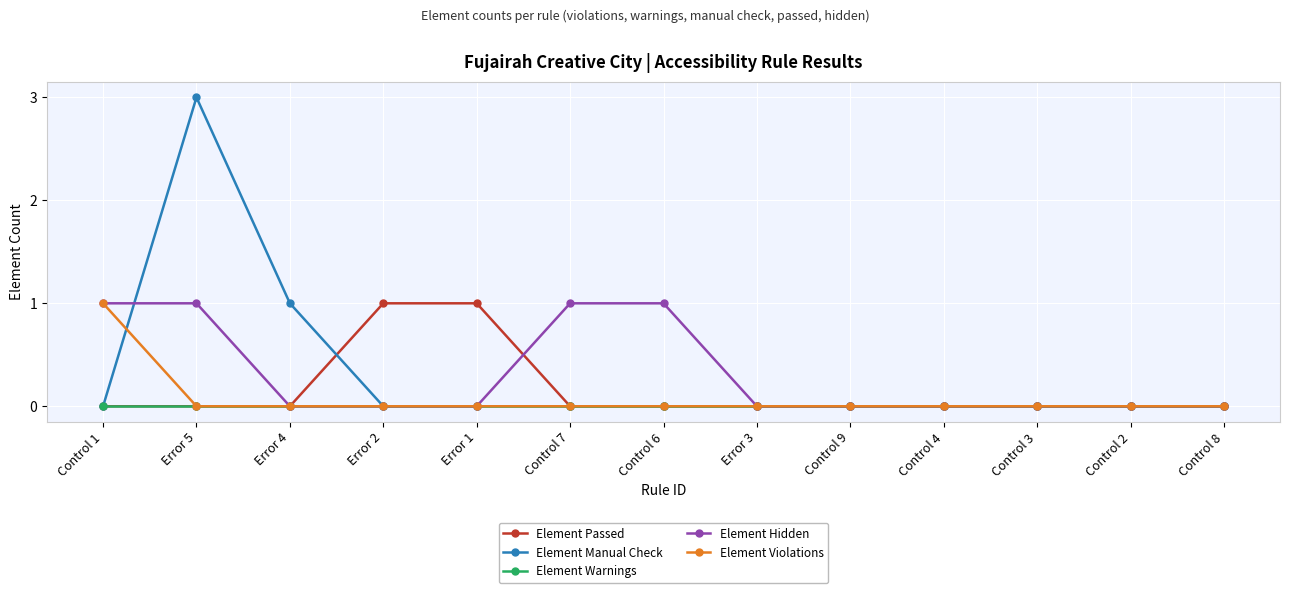

Which series has the widest spread of values?

Element Manual Check